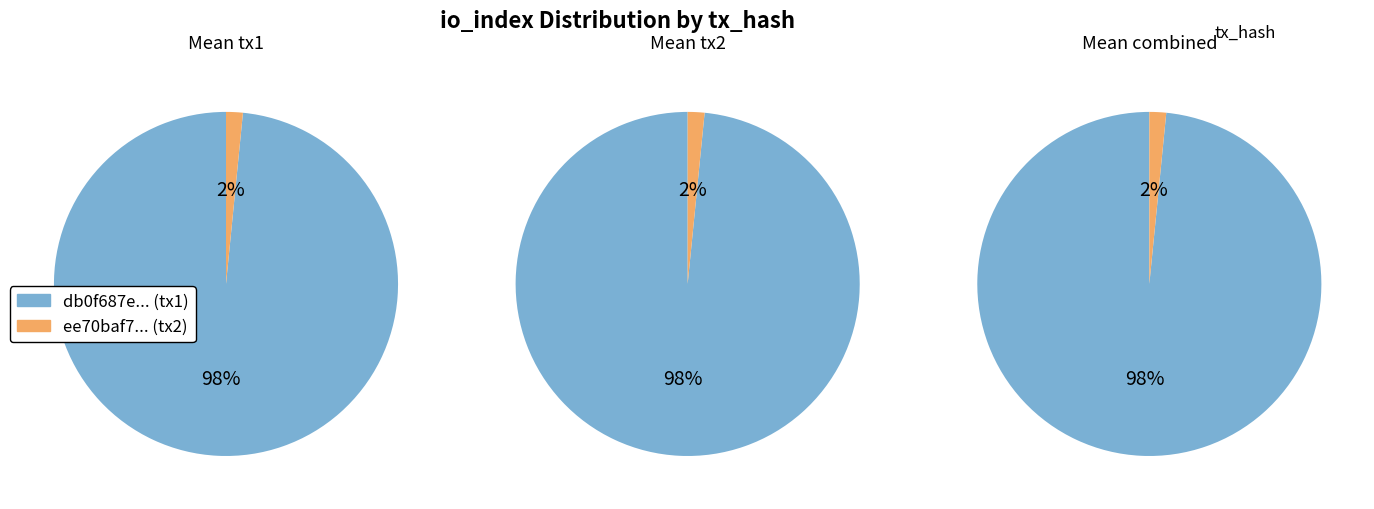

To the nearest percent, what is the average slice percentage?

50%